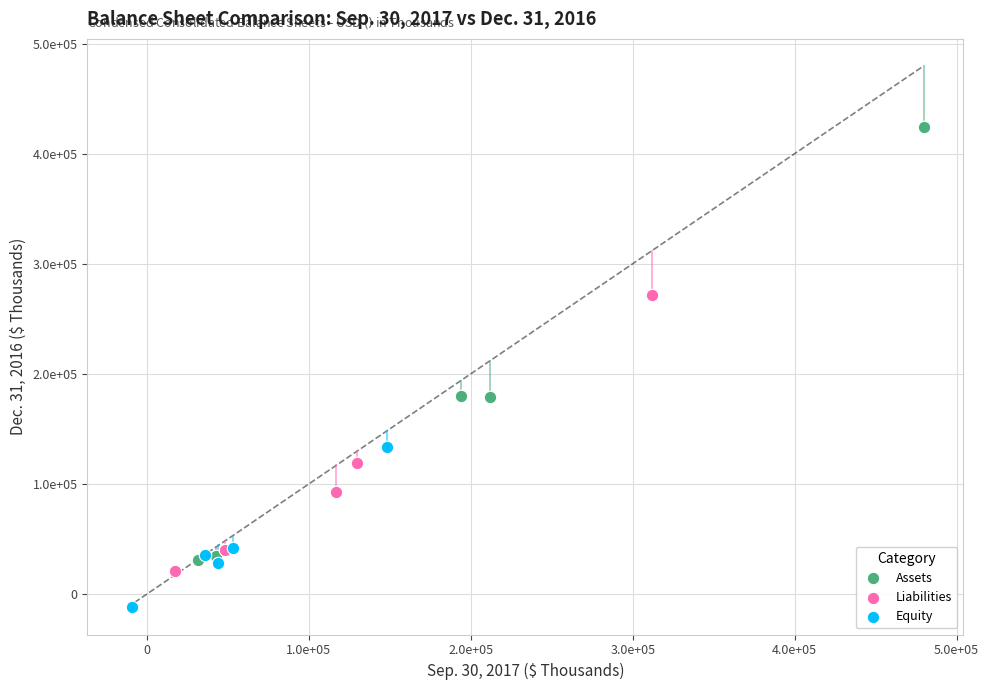

Which series contains the highest Y value?

Assets